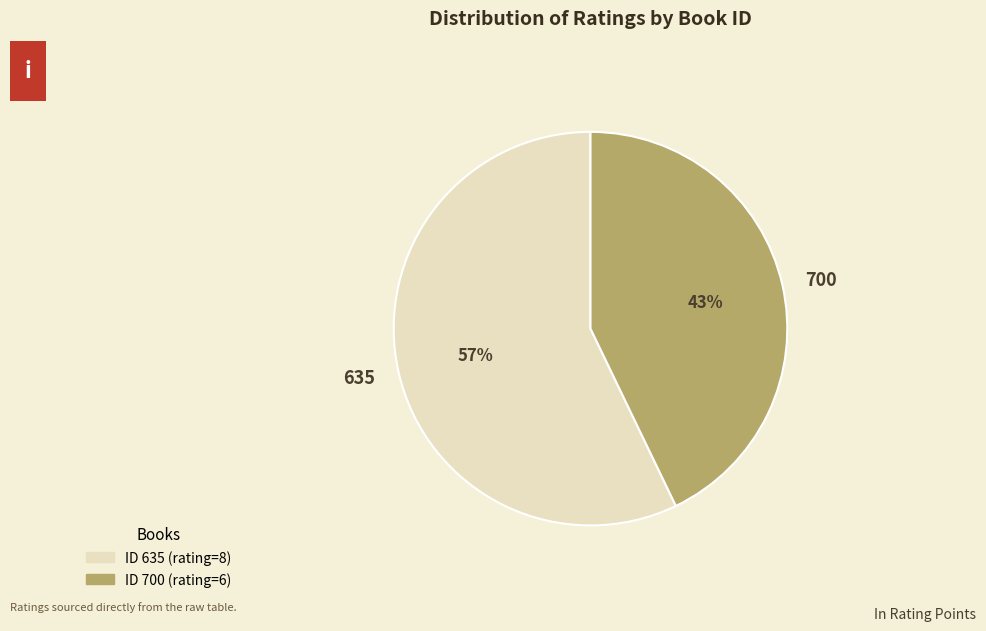

The 635 slice represents 49% of the pie. True or false?

False